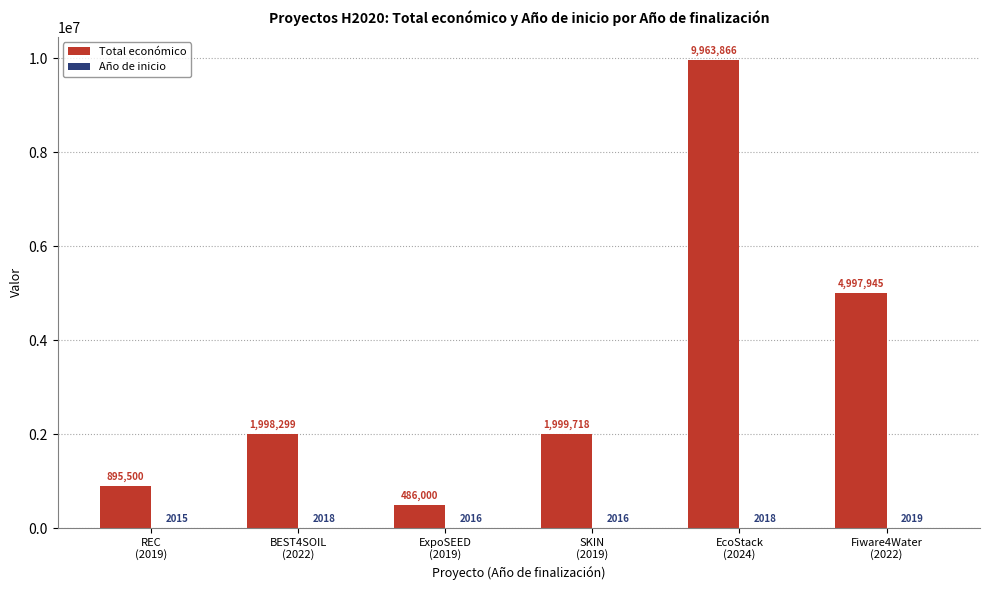

Are the bars grouped side by side (vs. stacked)?

Yes